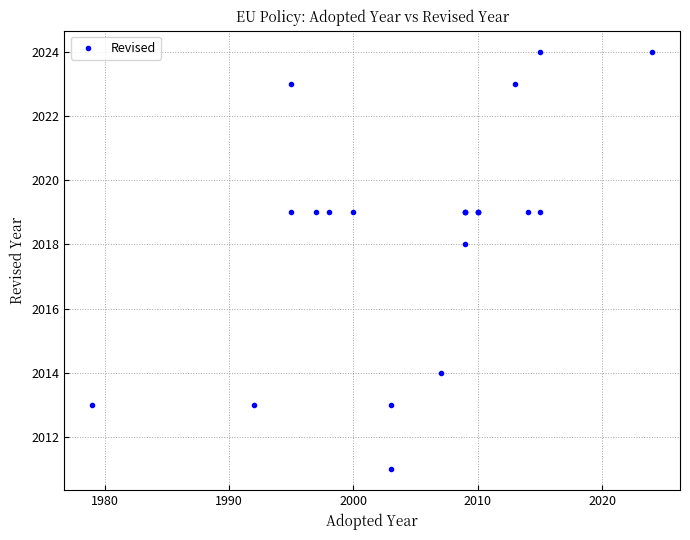

What is the smallest value displayed?

2011